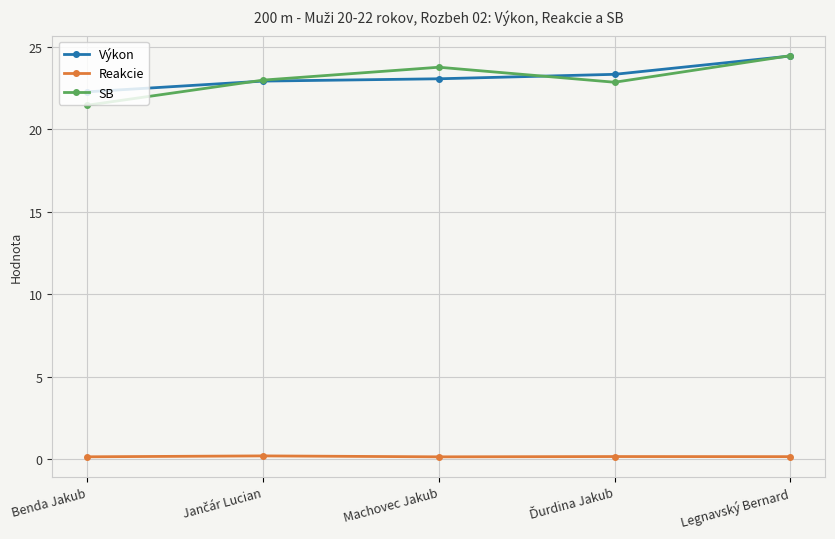

What is the value of the SB point at the 1st from the left?

21.5